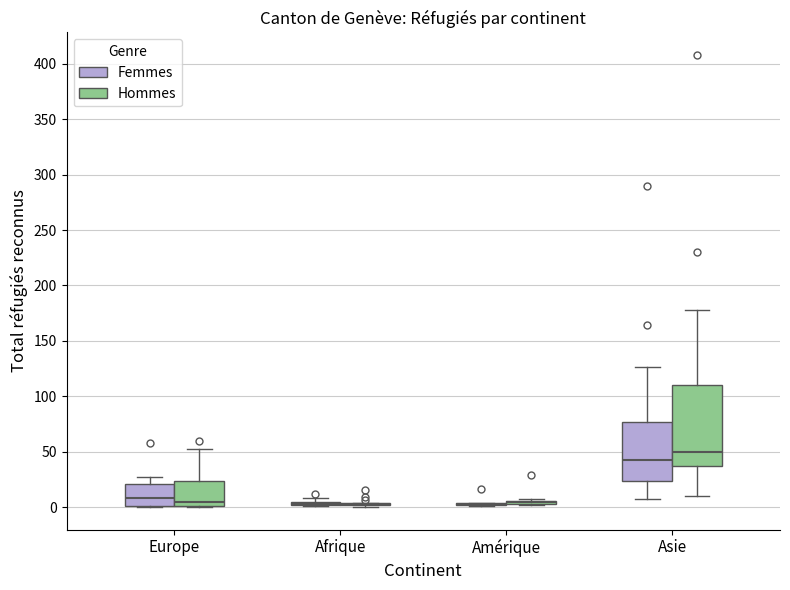

Comparing the boxes themselves (not the whiskers), which one is the tallest?

Asie (Hommes)